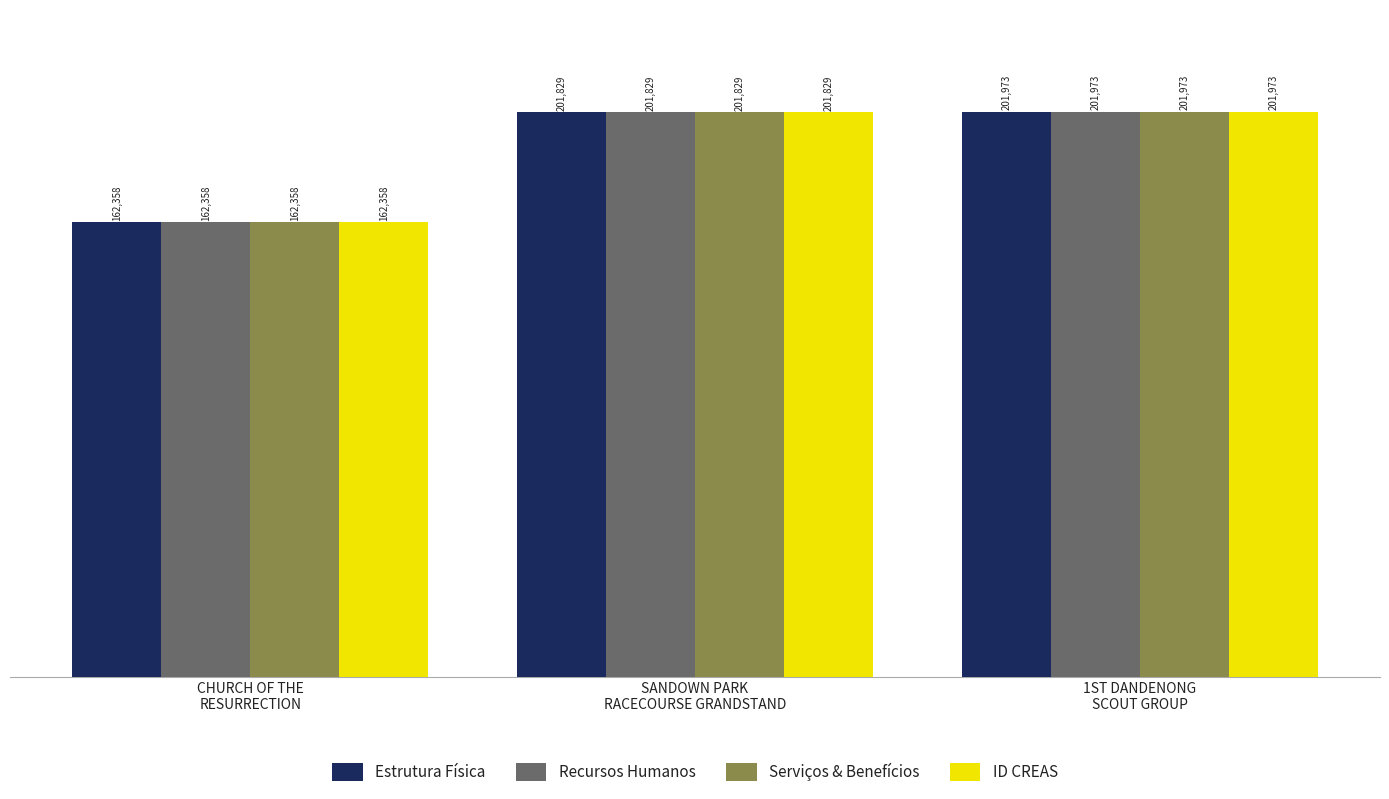

What is the difference between the maximum and minimum values in the Estrutura Física series?

39615